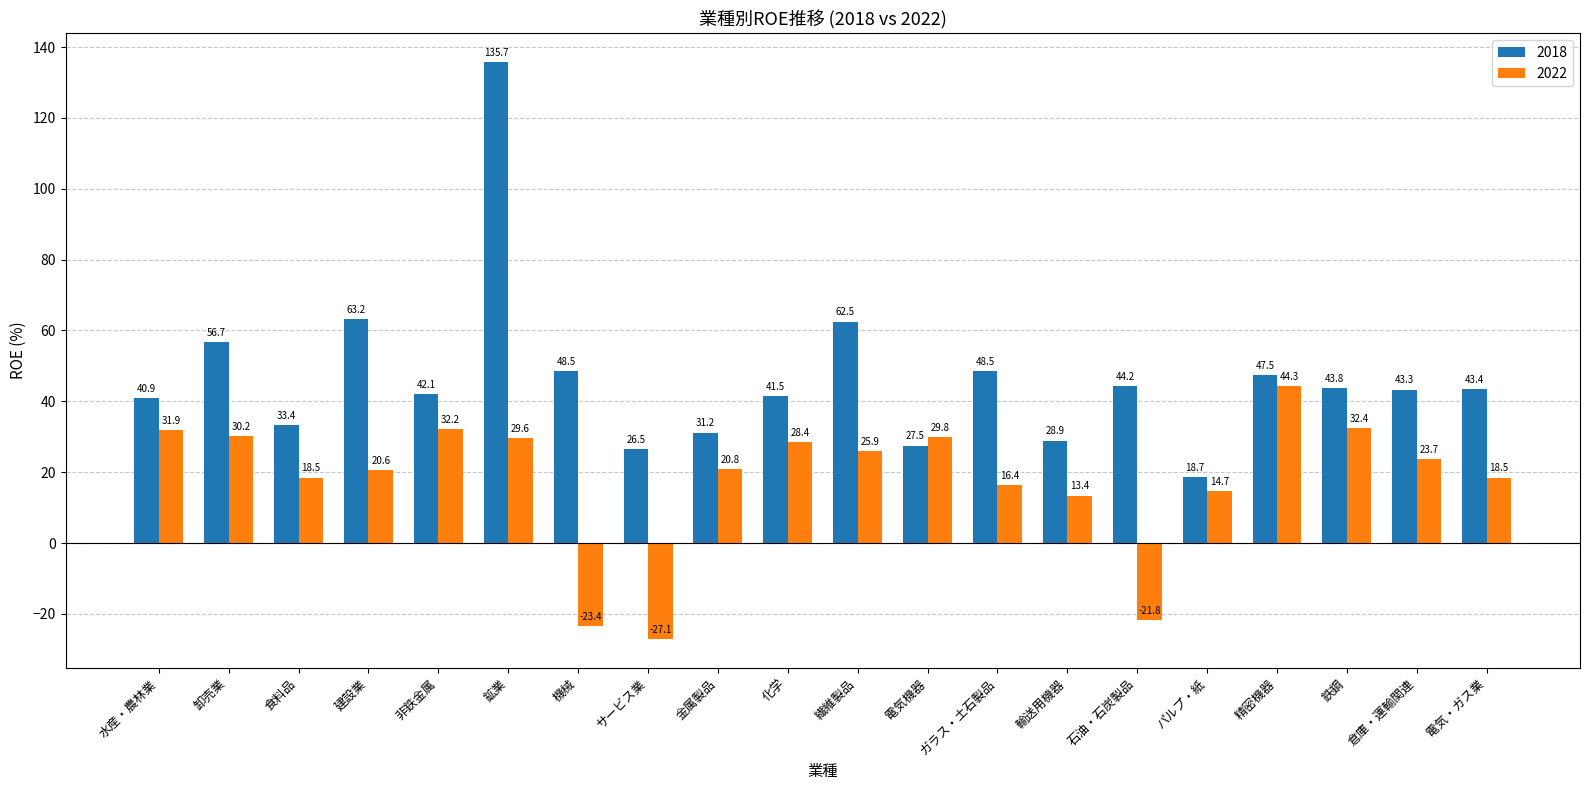

Does the chart contain stacked bars?

No